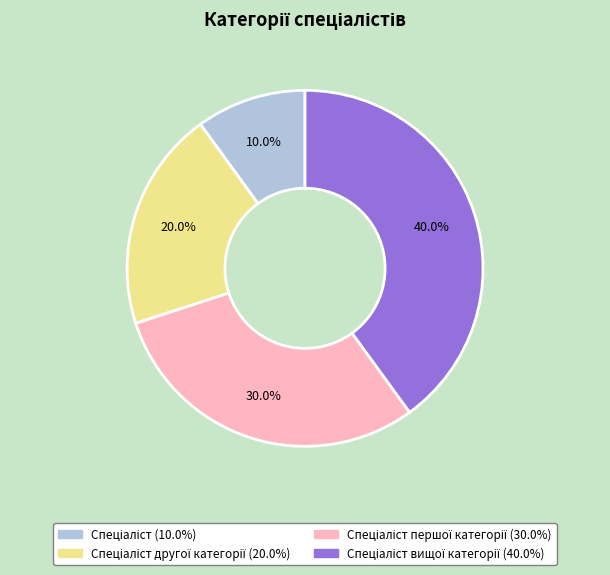

Does any single category account for the majority?

No